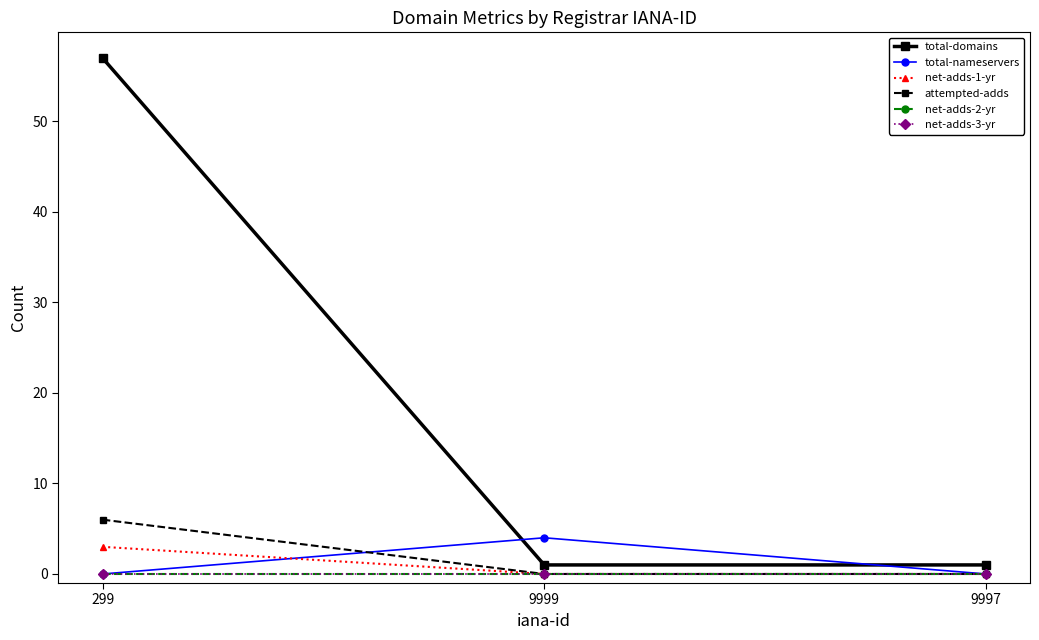

Between 299 and 9997, which is larger?

299